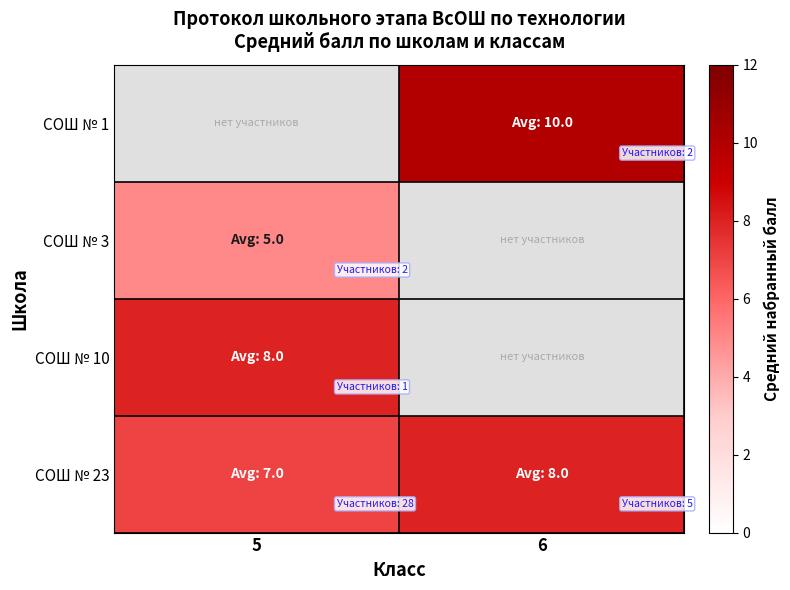

Read the СОШ № 23 value at 5.

7.0